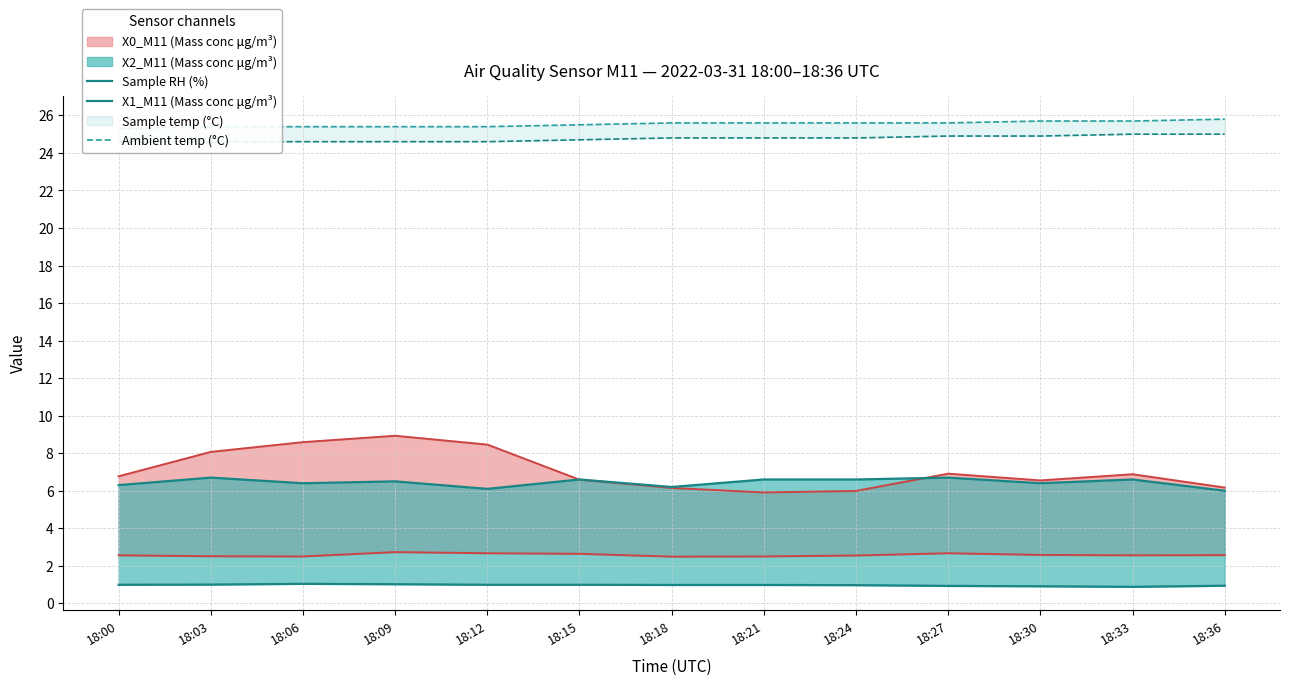

How many lines are shown in the chart?

3